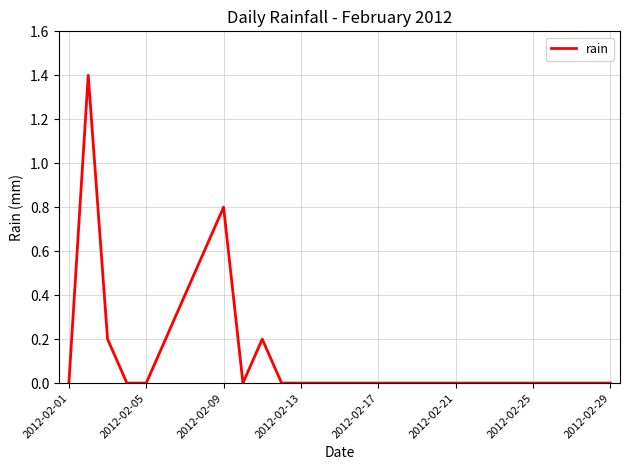

What is the difference between the maximum and minimum values?

1.4